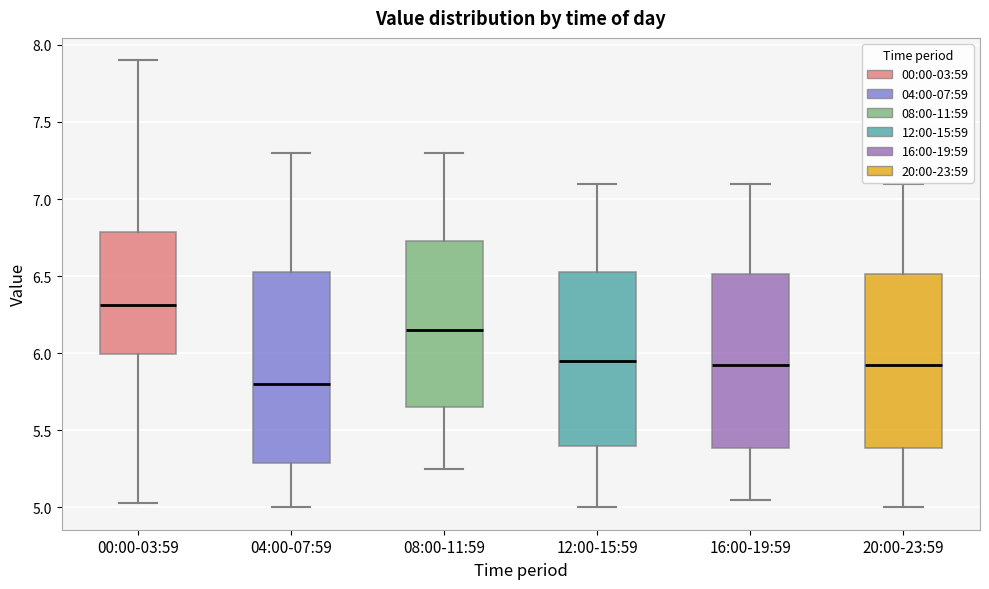

Where is the upper edge of the box for 12:00-15:59 on the y-axis? The values are not printed on the chart, so give them approximately, as read against the axis.

6.55